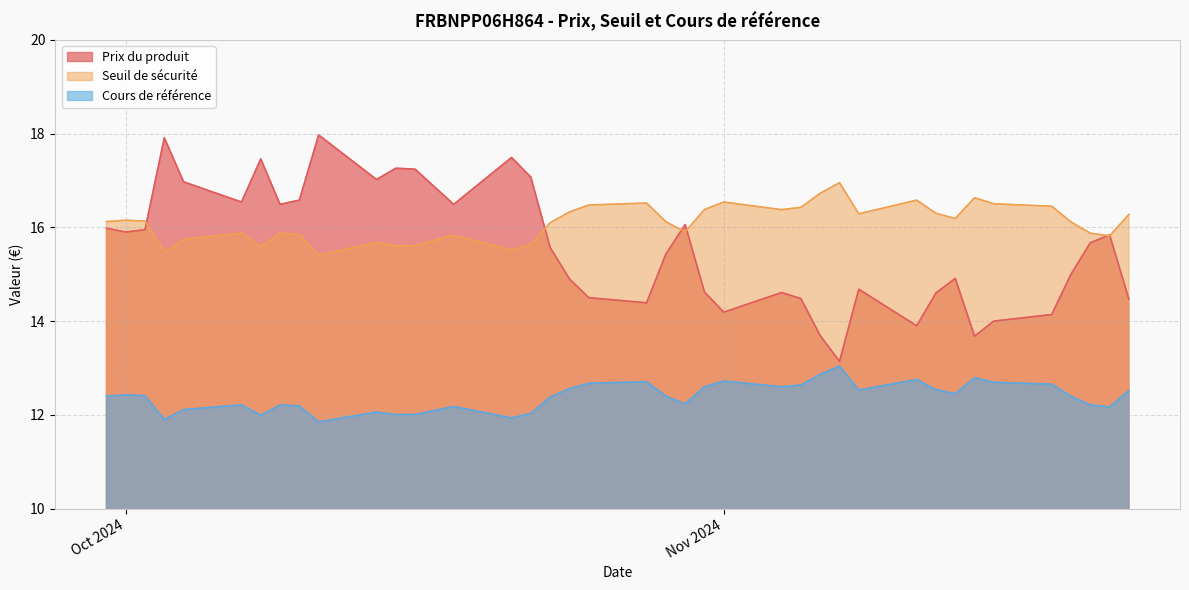

Reading left to right, what are all the values shown in this chart?

Prix du produit: 2024-11-22=14.5	2024-11-21=15.8	2024-11-20=15.7	2024-11-19=15.0	2024-11-18=14.1	2024-11-15=14.0	2024-11-14=13.7	2024-11-13=14.9	2024-11-12=14.6	2024-11-11=13.9	2024-11-08=14.7	2024-11-07=13.1	2024-11-06=13.7	2024-11-05=14.5	2024-11-04=14.6	2024-11-01=14.2	2024-10-31=14.6	2024-10-30=16.1	2024-10-29=15.4	2024-10-28=14.4	2024-10-25=14.5	2024-10-24=14.9	2024-10-23=15.6	2024-10-22=17.1	2024-10-21=17.5	2024-10-18=16.5	2024-10-16=17.2	2024-10-15=17.3	2024-10-14=17.0	2024-10-11=18.0	2024-10-10=16.6	2024-10-09=16.5	2024-10-08=17.5	2024-10-07=16.5	2024-10-04=17.0	2024-10-03=17.9	2024-10-02=15.9	2024-10-01=15.9	2024-09-30=16.0
Seuil de sécurité: 2024-11-22=16.3	2024-11-21=15.8	2024-11-20=15.9	2024-11-19=16.1	2024-11-18=16.4	2024-11-15=16.5	2024-11-14=16.6	2024-11-13=16.2	2024-11-12=16.3	2024-11-11=16.6	2024-11-08=16.3	2024-11-07=17.0	2024-11-06=16.7	2024-11-05=16.4	2024-11-04=16.4	2024-11-01=16.5	2024-10-31=16.4	2024-10-30=15.9	2024-10-29=16.1	2024-10-28=16.5	2024-10-25=16.5	2024-10-24=16.3	2024-10-23=16.1	2024-10-22=15.6	2024-10-21=15.5	2024-10-18=15.8	2024-10-16=15.6	2024-10-15=15.6	2024-10-14=15.7	2024-10-11=15.4	2024-10-10=15.8	2024-10-09=15.9	2024-10-08=15.6	2024-10-07=15.9	2024-10-04=15.7	2024-10-03=15.5	2024-10-02=16.1	2024-10-01=16.2	2024-09-30=16.1
Cours de référence: 2024-11-22=12.5	2024-11-21=12.2	2024-11-20=12.2	2024-11-19=12.4	2024-11-18=12.7	2024-11-15=12.7	2024-11-14=12.8	2024-11-13=12.5	2024-11-12=12.5	2024-11-11=12.8	2024-11-08=12.5	2024-11-07=13.0	2024-11-06=12.9	2024-11-05=12.6	2024-11-04=12.6	2024-11-01=12.7	2024-10-31=12.6	2024-10-30=12.2	2024-10-29=12.4	2024-10-28=12.7	2024-10-25=12.7	2024-10-24=12.6	2024-10-23=12.4	2024-10-22=12.0	2024-10-21=11.9	2024-10-18=12.2	2024-10-16=12.0	2024-10-15=12.0	2024-10-14=12.1	2024-10-11=11.8	2024-10-10=12.2	2024-10-09=12.2	2024-10-08=12.0	2024-10-07=12.2	2024-10-04=12.1	2024-10-03=11.9	2024-10-02=12.4	2024-10-01=12.4	2024-09-30=12.4